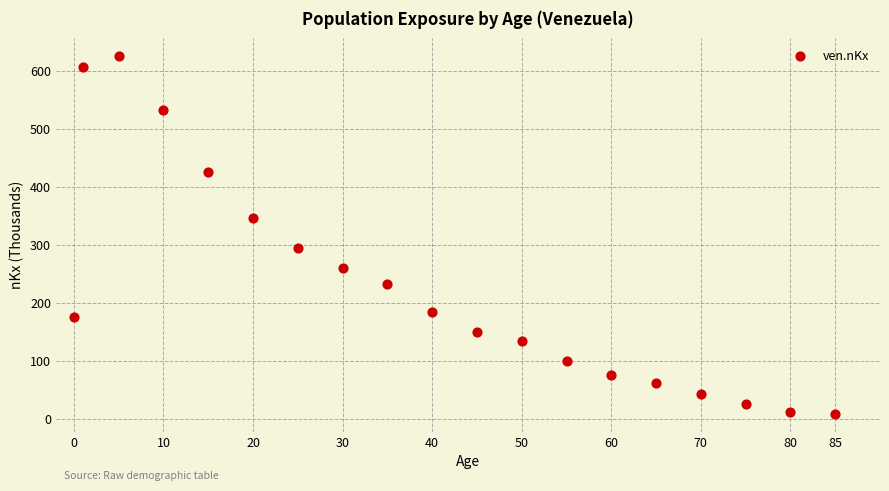

What is the range of X values (max minus min)?

85.0